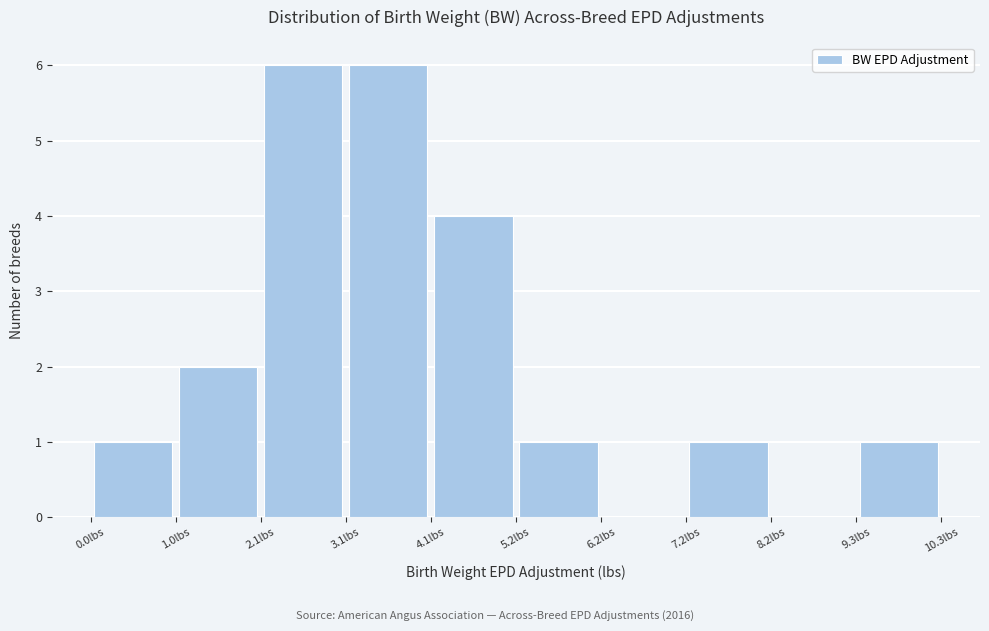

Reading left to right, transcribe this chart: for each bar, give the range it covers on the x-axis and its height. Neither the bar edges nor the heights are printed on the chart, so give them approximately, as read against the axes.

0.0 to 1.0: 1
1.0 to 2.0: 2
2.0 to 3.0: 6
3.0 to 4.2: 6
4.2 to 5.2: 4
5.2 to 6.2: 1
6.2 to 7.2: 0
7.2 to 8.2: 1
8.2 to 9.2: 0
9.2 to 10.4: 1